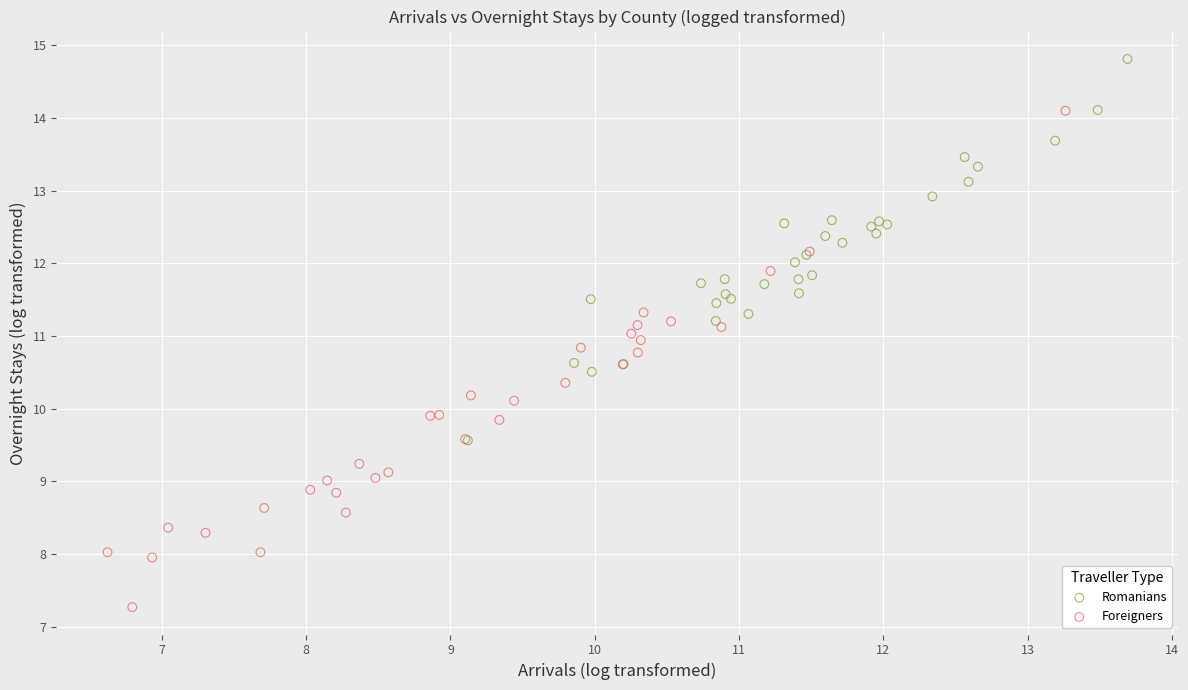

Which series reaches the maximum Y coordinate?

Romanians